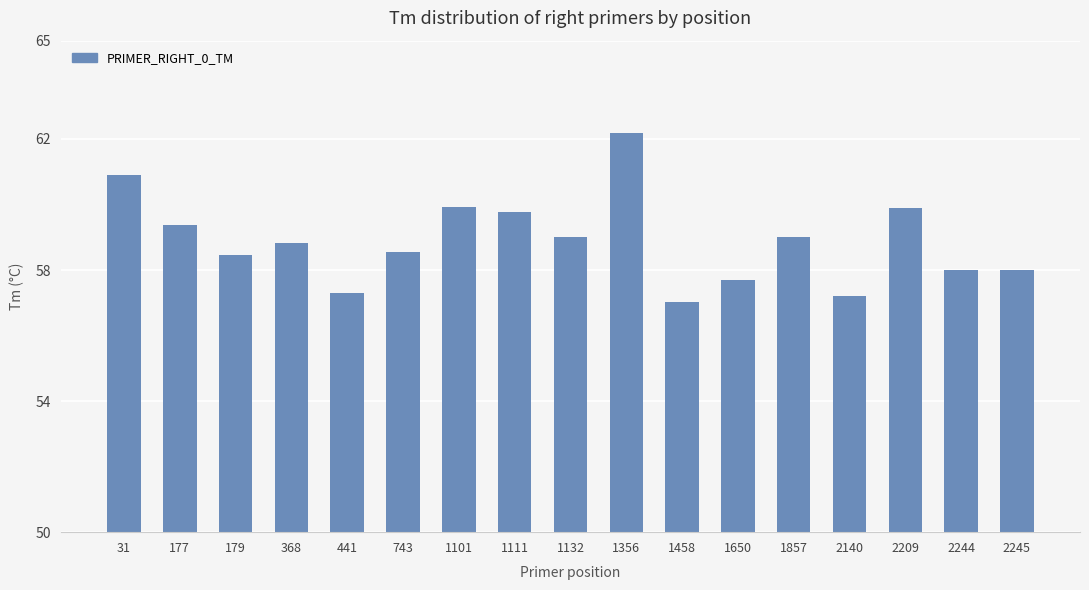

True or false: the data shows 30.3 at 743.

False